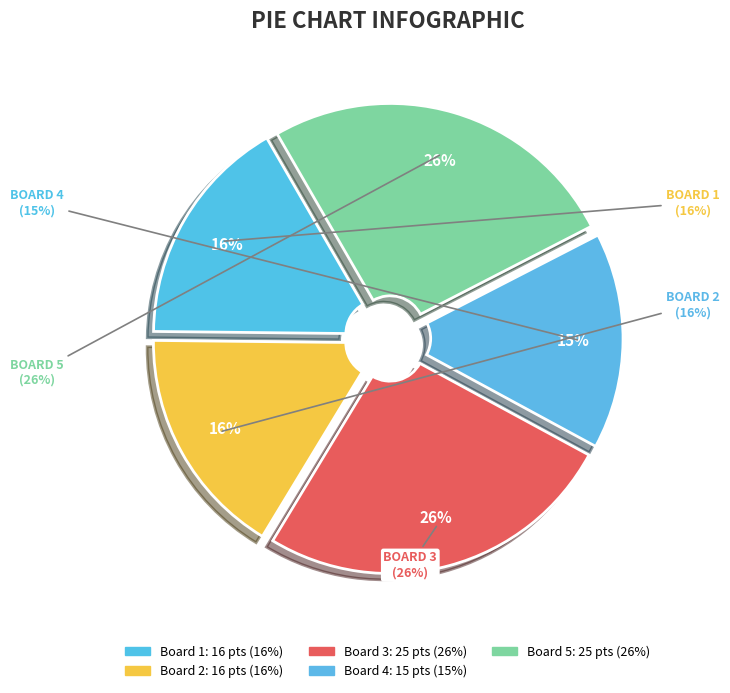

Is it true that Board 1 is 28% of the pie?

False